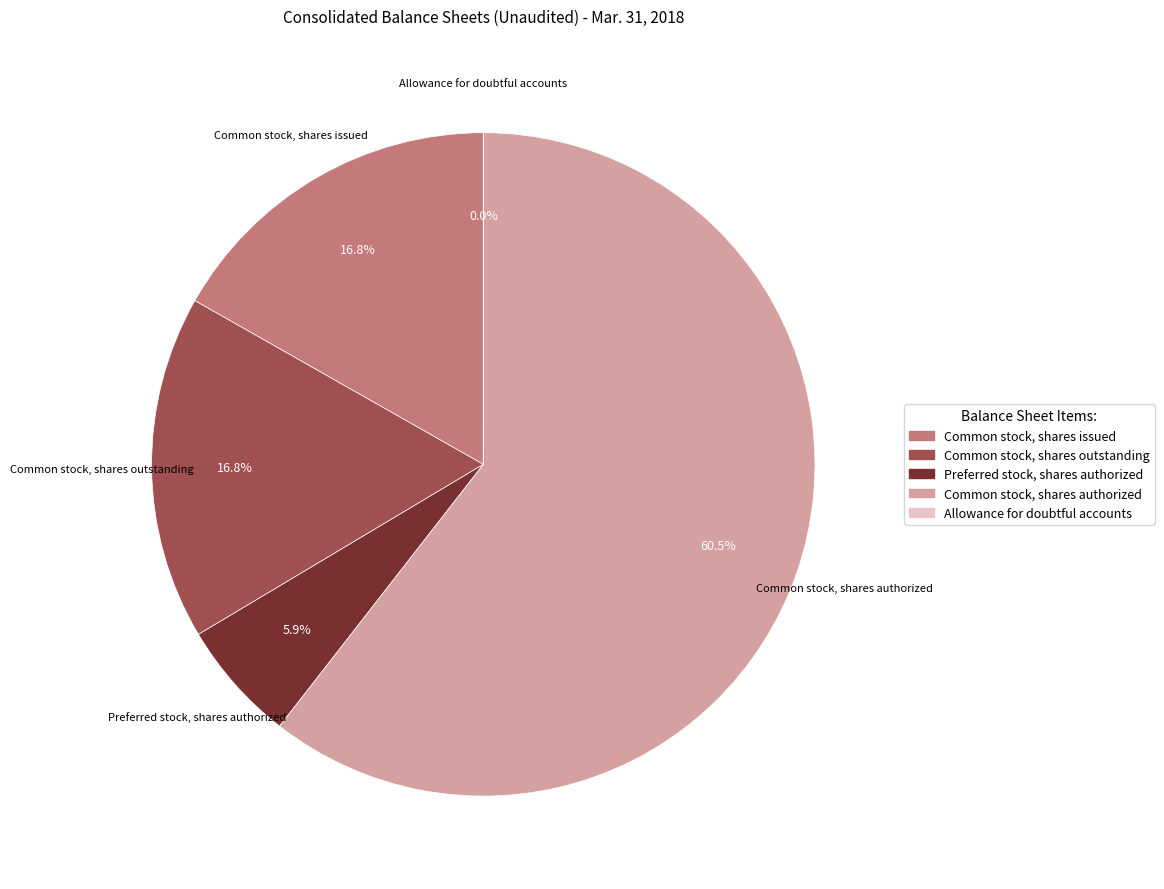

Between Common stock, shares outstanding and Common stock, shares authorized, which is larger?

Common stock, shares authorized